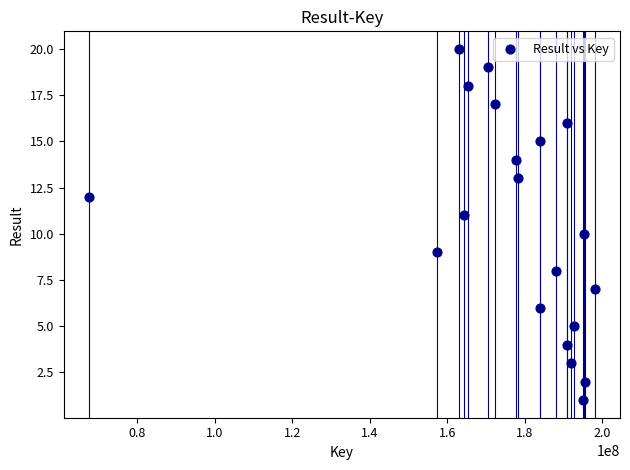

What is the range of Y values (max minus min)?

19